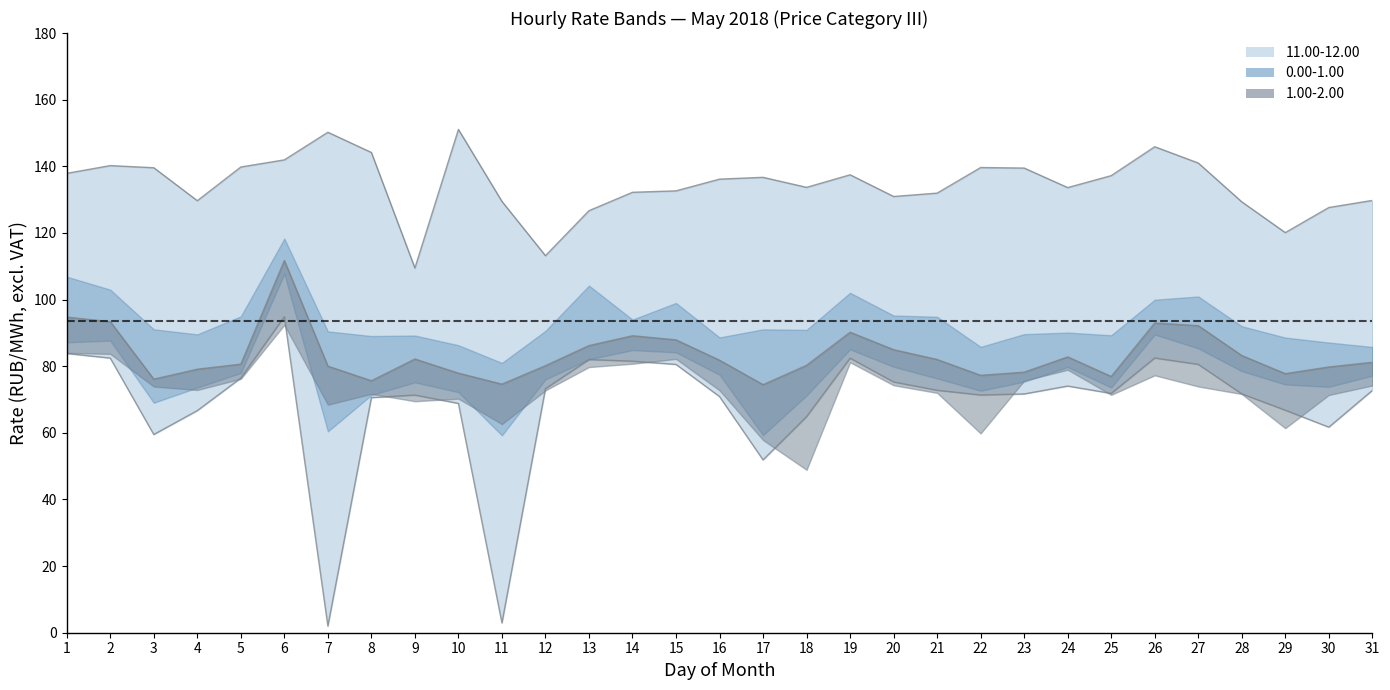

At which category is the sum across all series the highest?

6